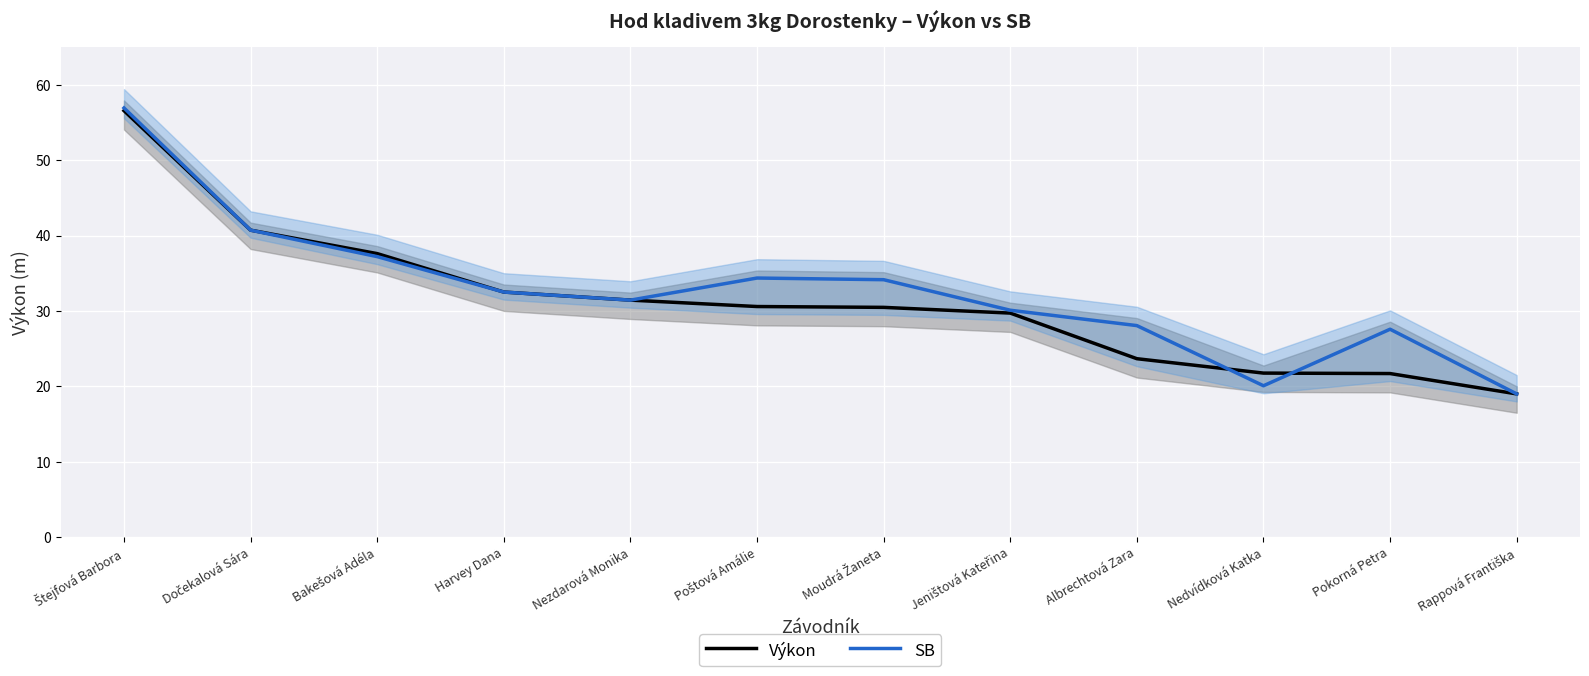

Read the SB value at Rappová Františka.

19.0